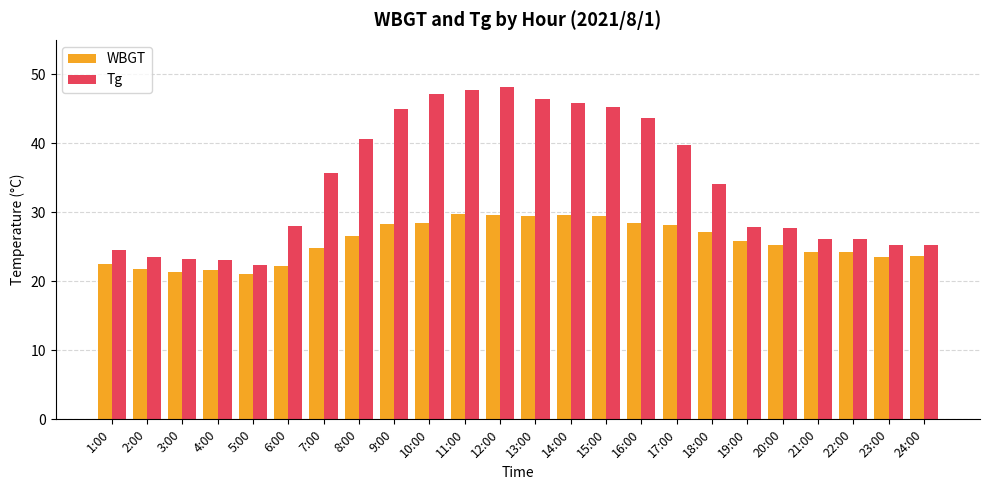

Count the number of data series in this chart.

2